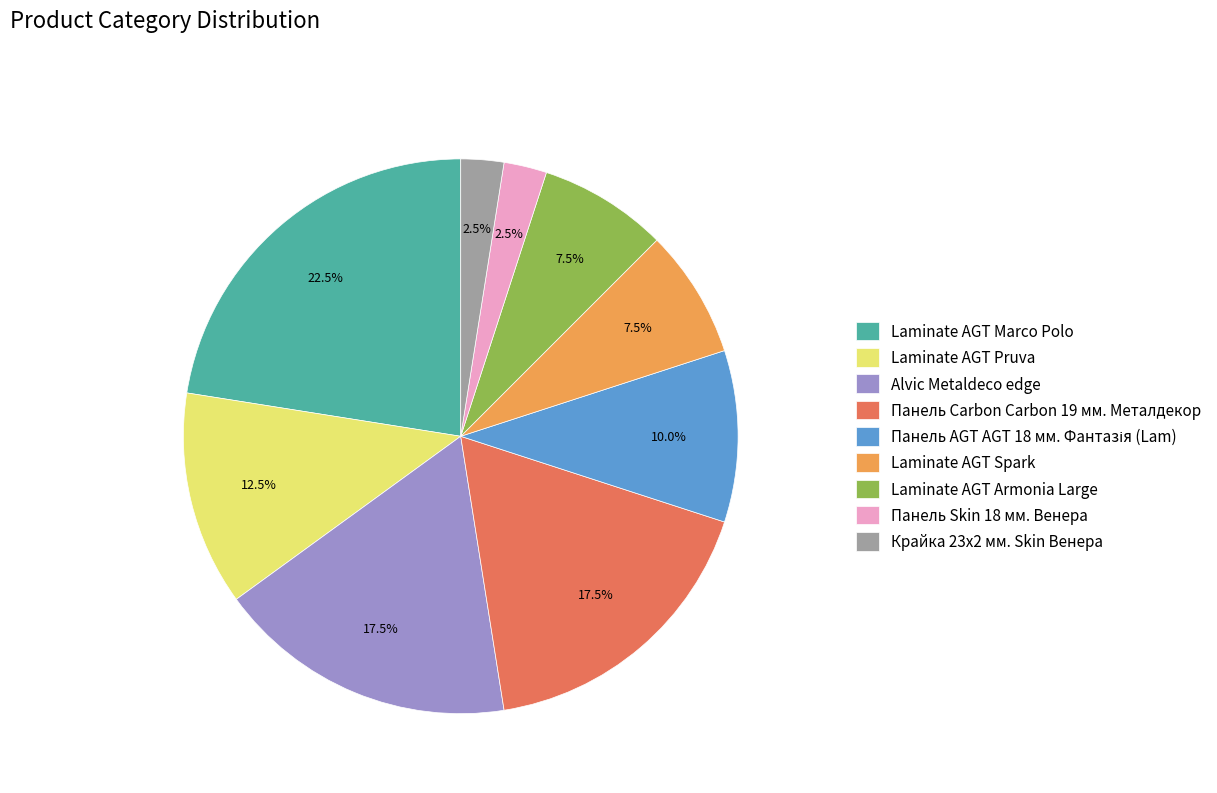

To the nearest percent, what is the difference between the largest and smallest slice percentages?

20%